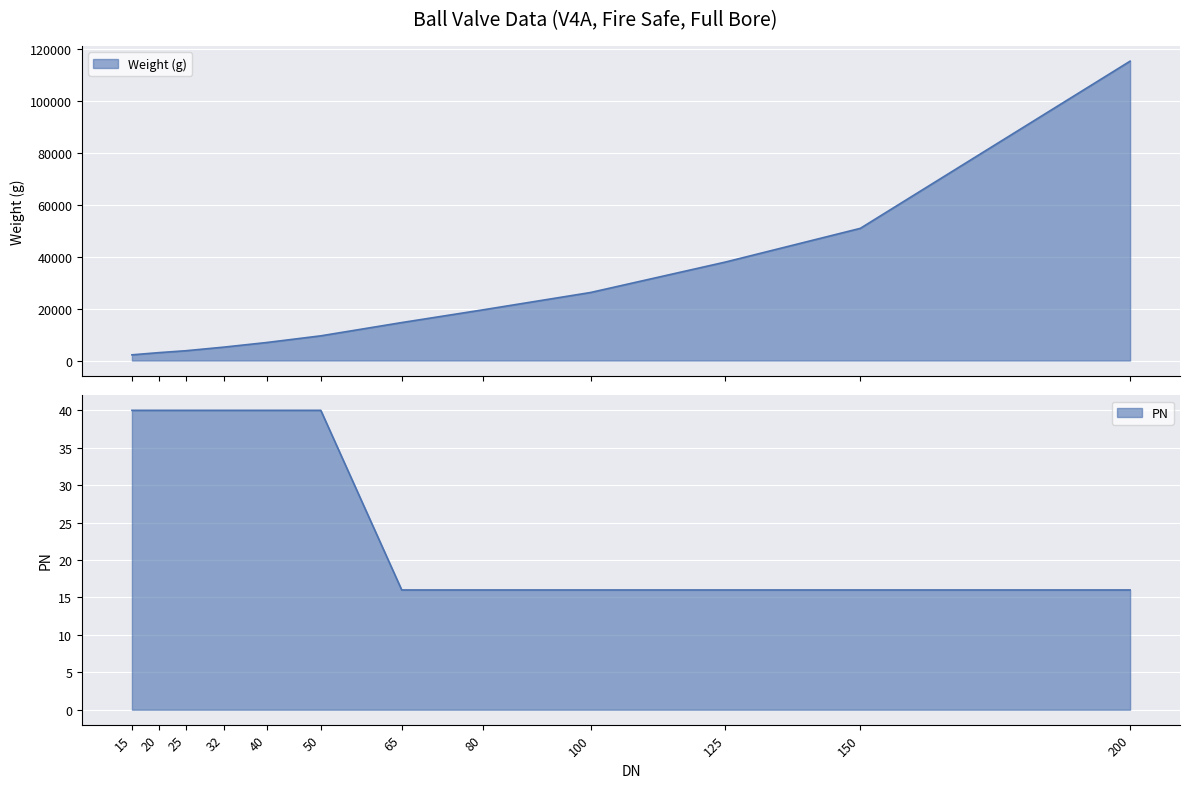

Is the value of Weight (kg) at 65 greater than the value of PN at 15?

Yes